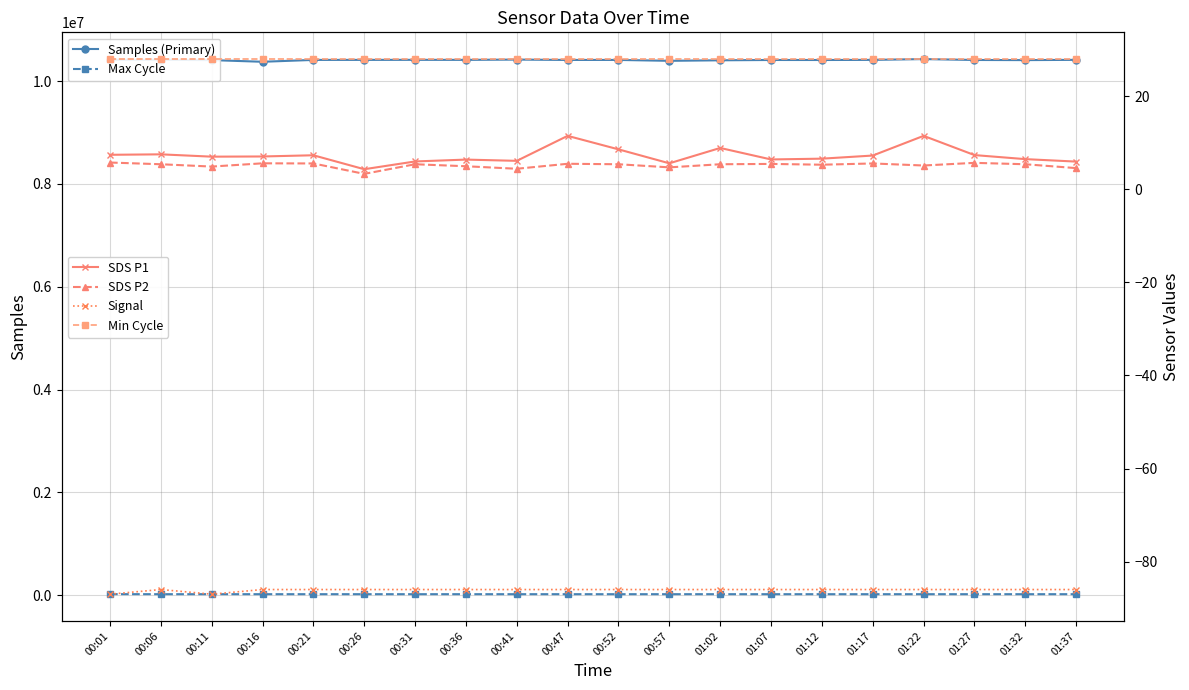

True or false: Min Cycle and Max Cycle intersect in this chart.

False